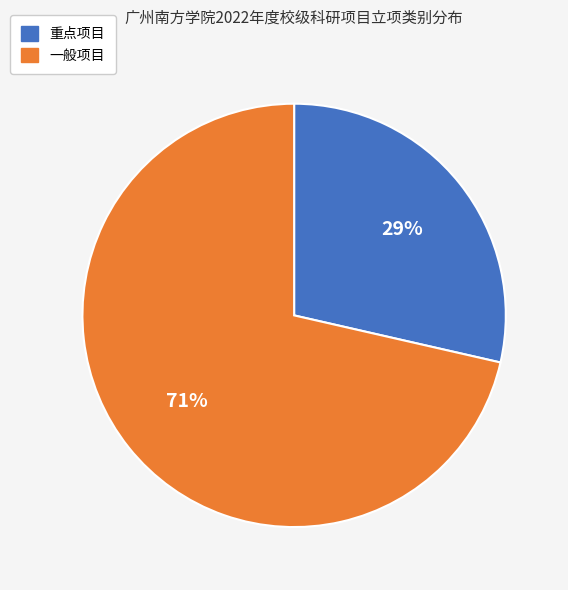

What percentage is the 重点项目 slice, to the nearest percent?

29%